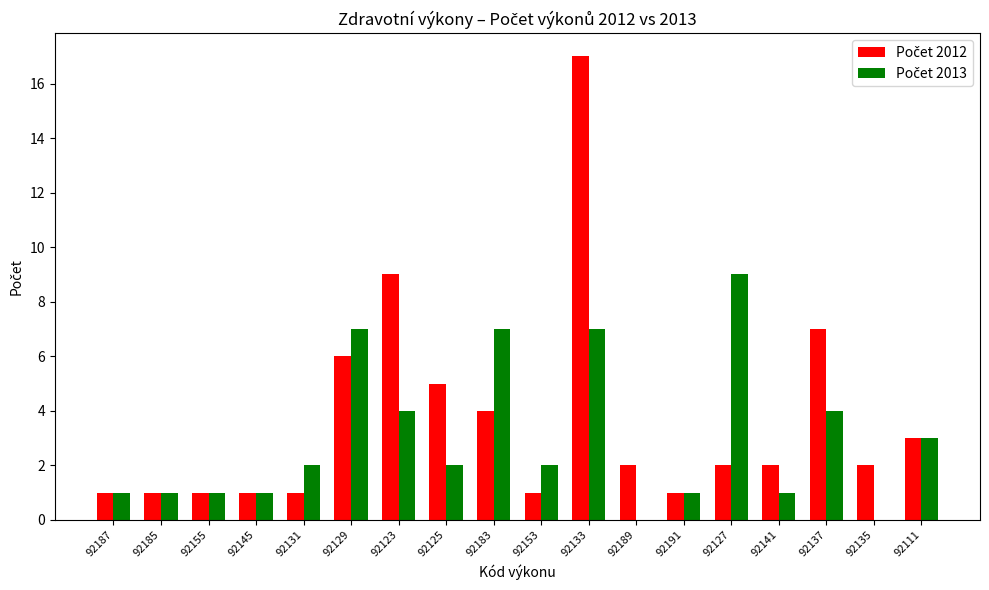

At which category does the chart reach its peak across all series?

92133